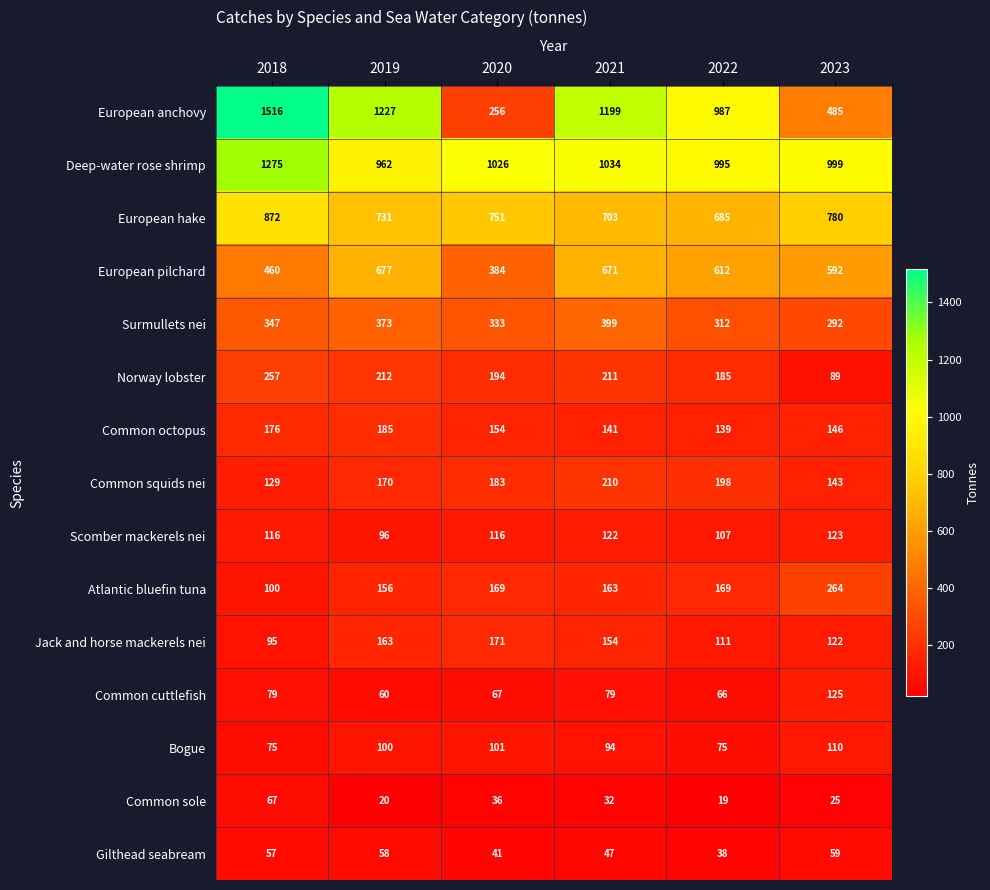

Where does the Deep-water rose shrimp series first go above 1026?

2018